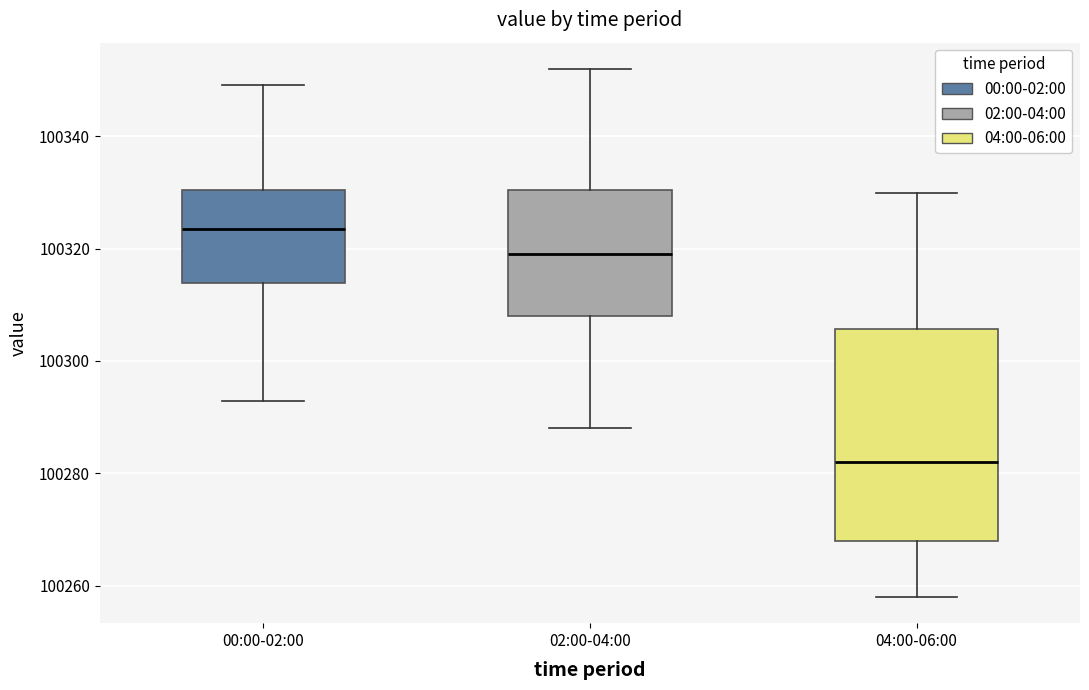

Comparing the boxes themselves (not the whiskers), which one is the tallest?

04:00-06:00